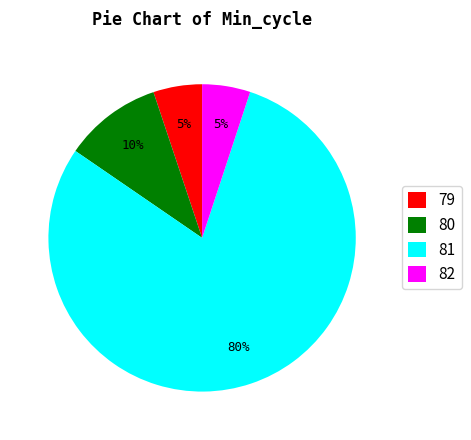

Do 80 and 81 together represent more than half of the pie?

Yes